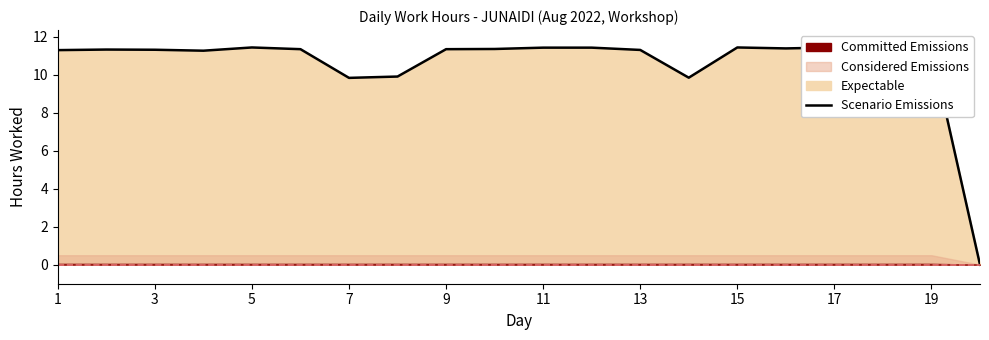

What is the difference between the maximum and second lowest values?

1.6